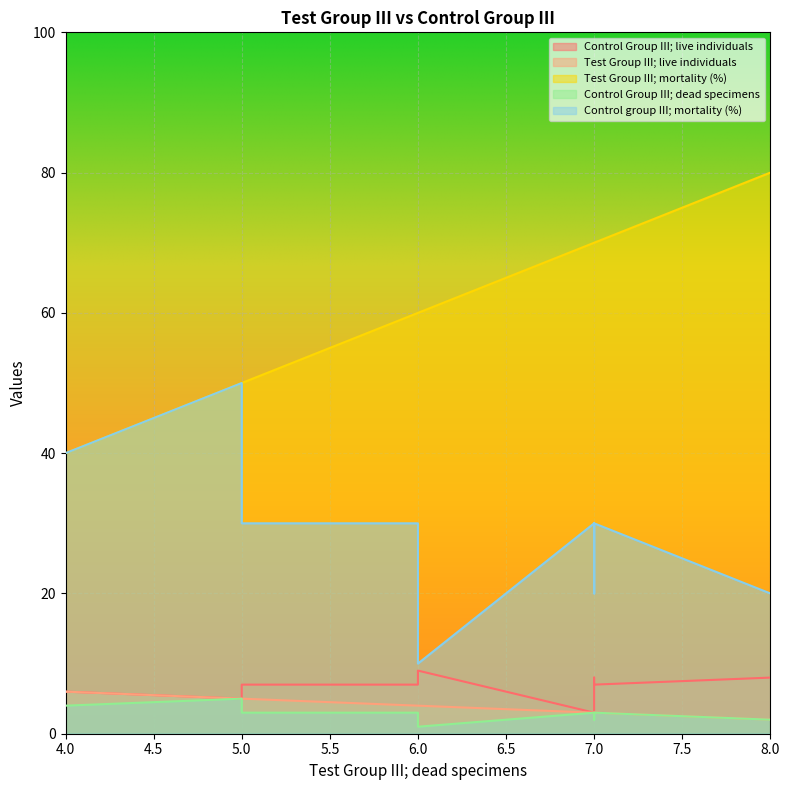

List the series in order of their peak value, highest first.

Test Group III; mortality (%), Control group III; mortality (%), Control Group III; live individuals, Test Group III; live individuals, Control Group III; dead specimens